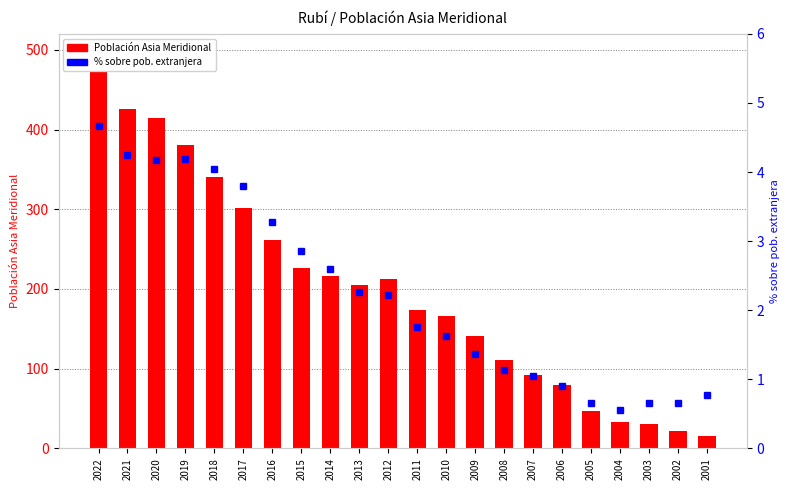

What is the difference between the maximum and minimum values in the Población Asia Meridional series?

456.0